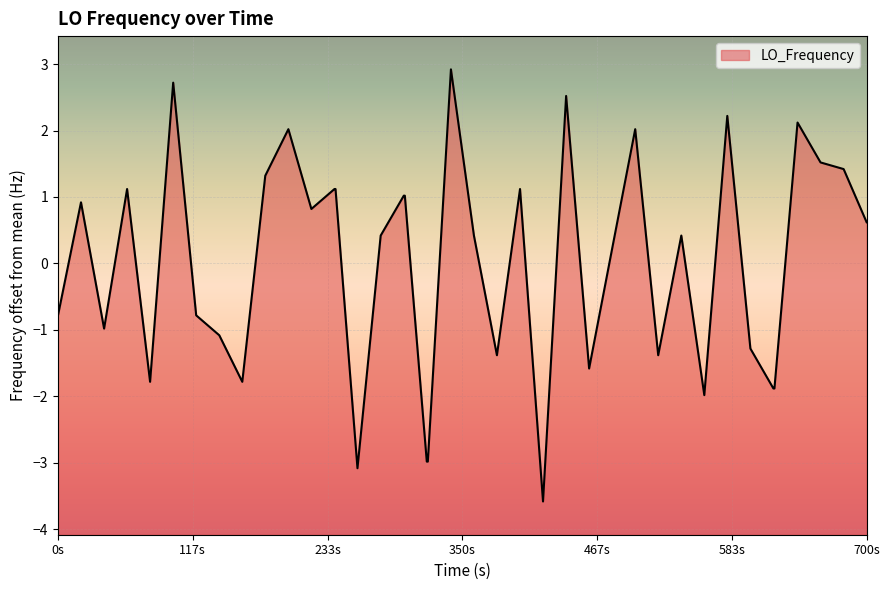

What is the minimum value shown in the chart?

-3.6